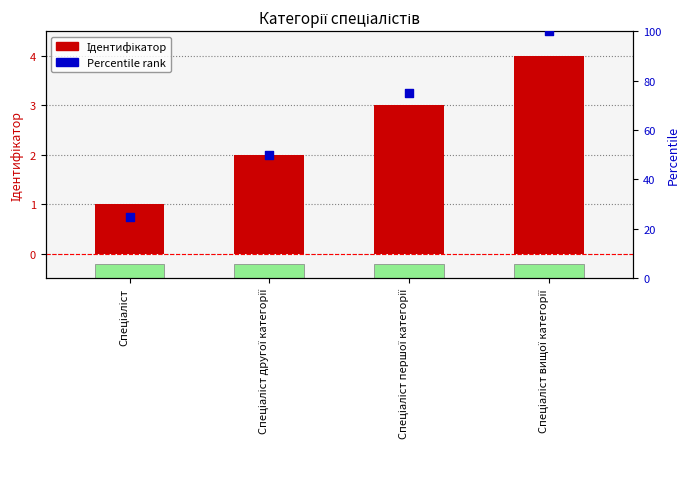

Which series contains the highest Y value?

Percentile rank